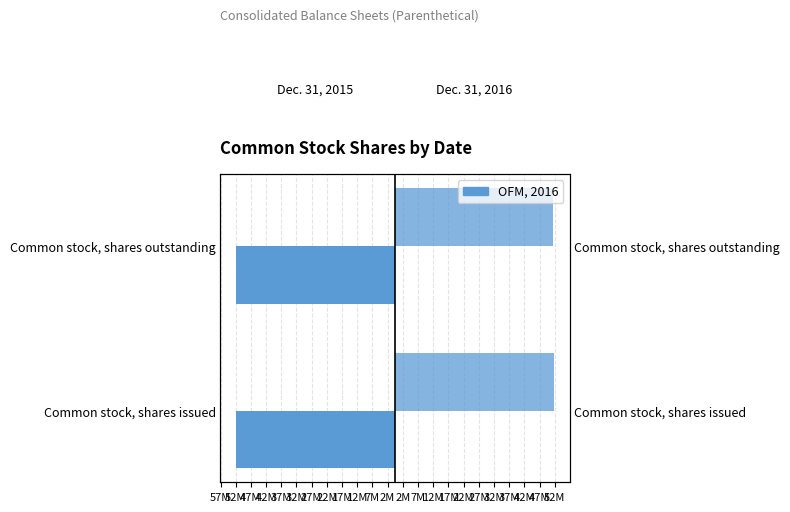

True or false: Dec. 31, 2015 has a value of 0.6 at 57M.

False